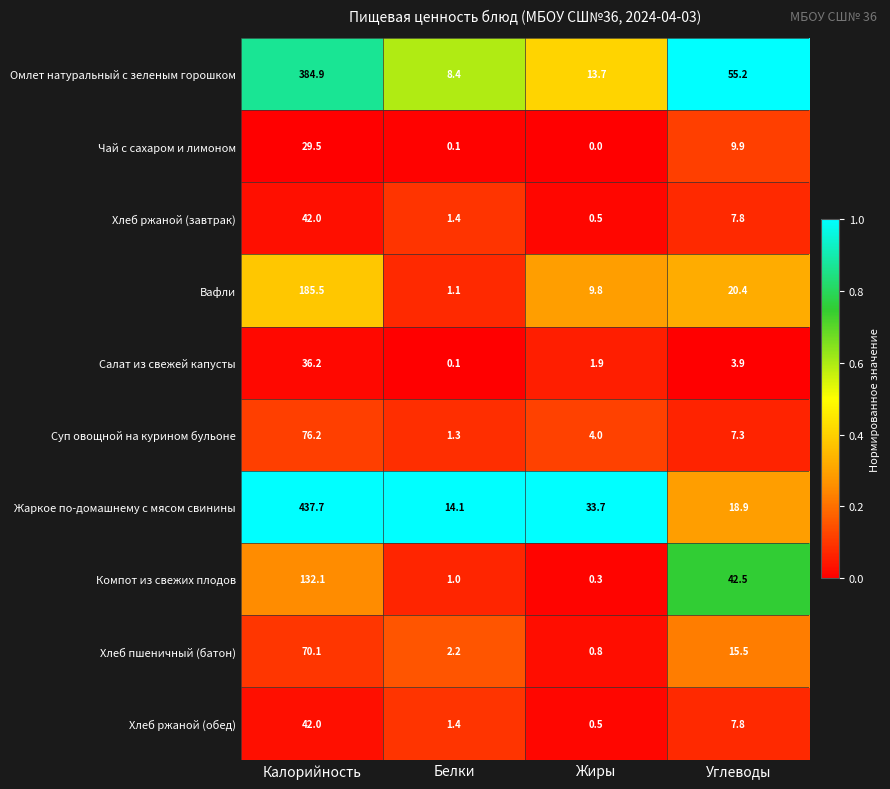

How many series are shown in this chart?

10